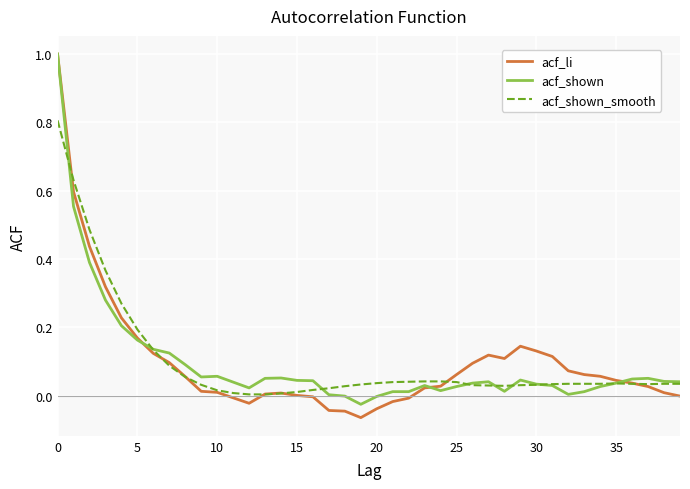

What is the highest value of the acf_shown_smooth series?

0.8